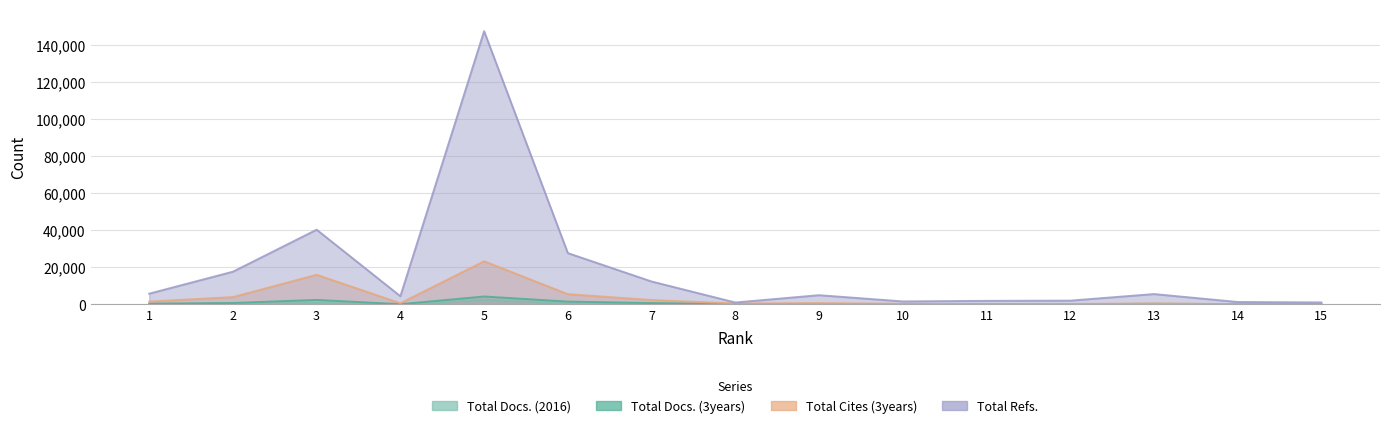

At which label does Total Refs. first exceed 4932?

1